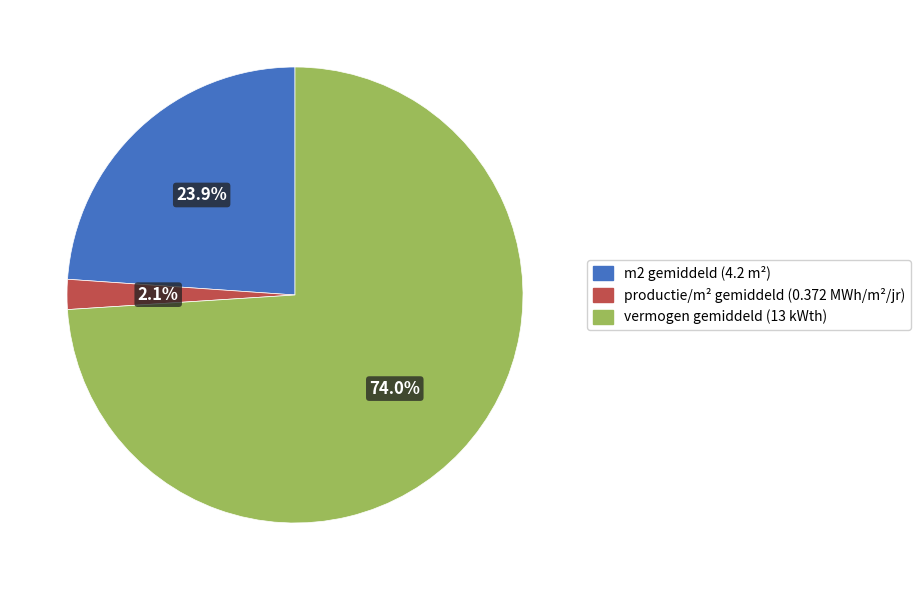

Does any single category account for the majority?

Yes